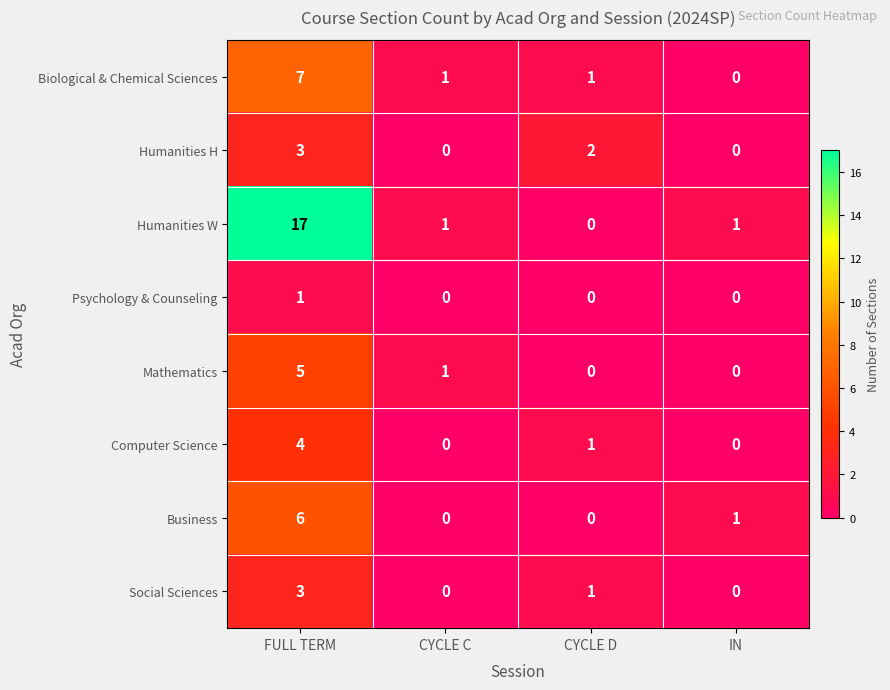

Is it true that Social Sciences equals 3 at FULL TERM?

True